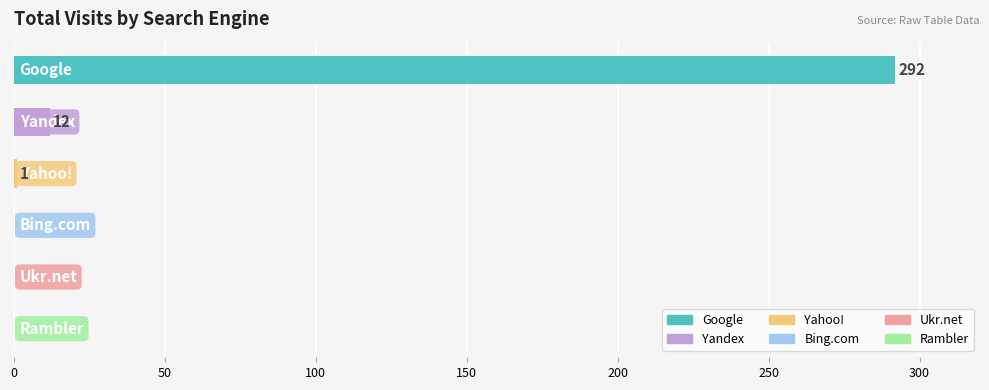

What is the maximum value shown in the chart?

292